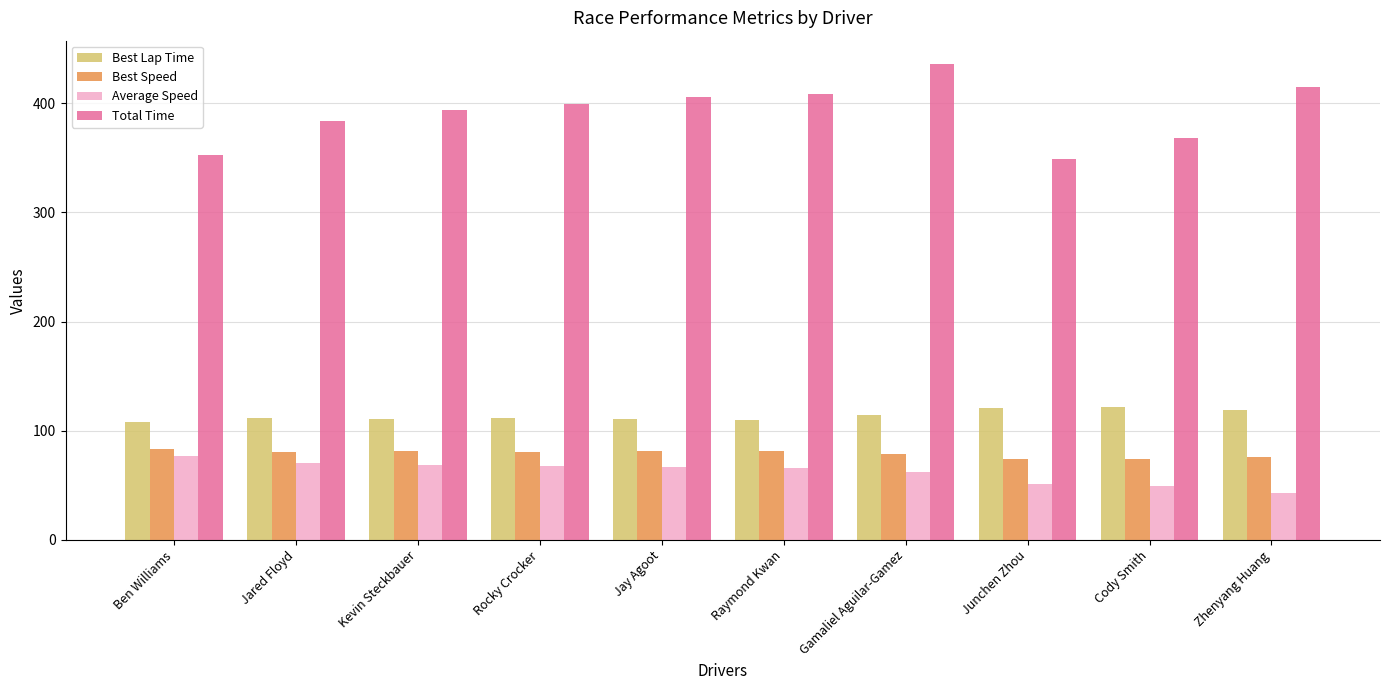

The Average Speed series shows 76.6 at Ben Williams. True or false?

True